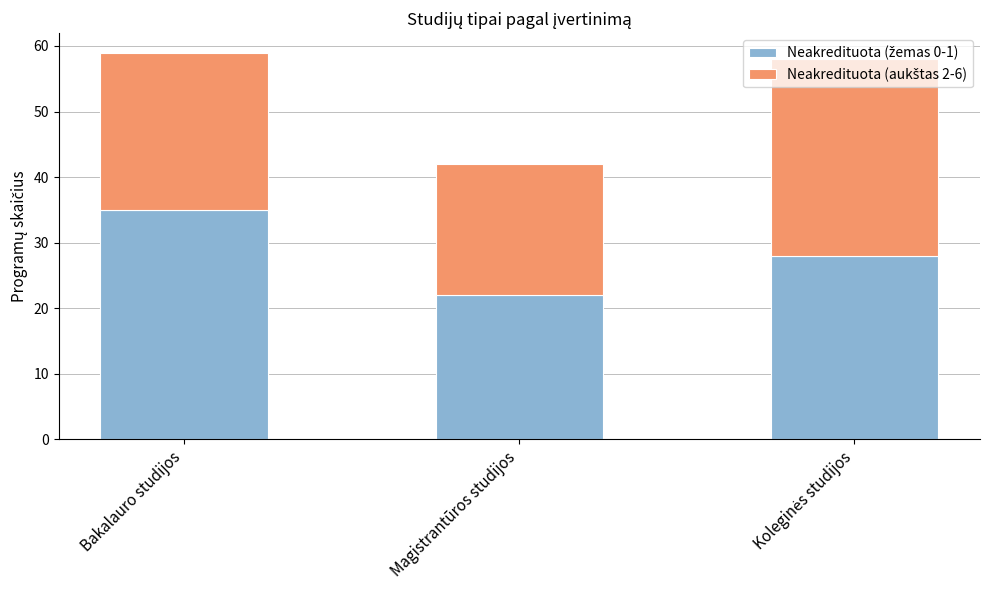

Does the chart contain any negative values?

No